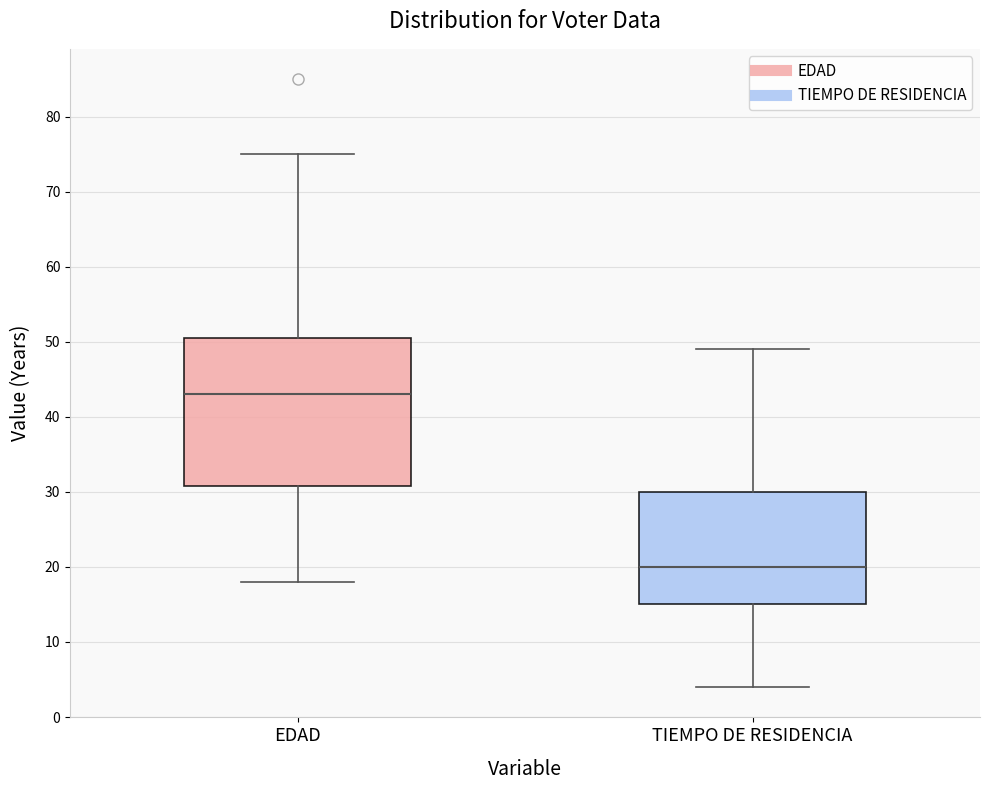

Comparing the boxes themselves (not the whiskers), which one is the tallest?

EDAD